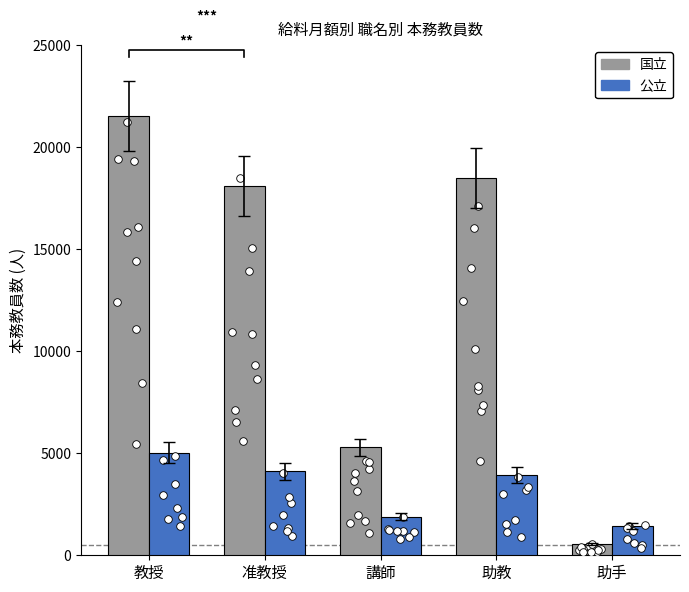

At how many categories does at least one series exceed 2543?

4